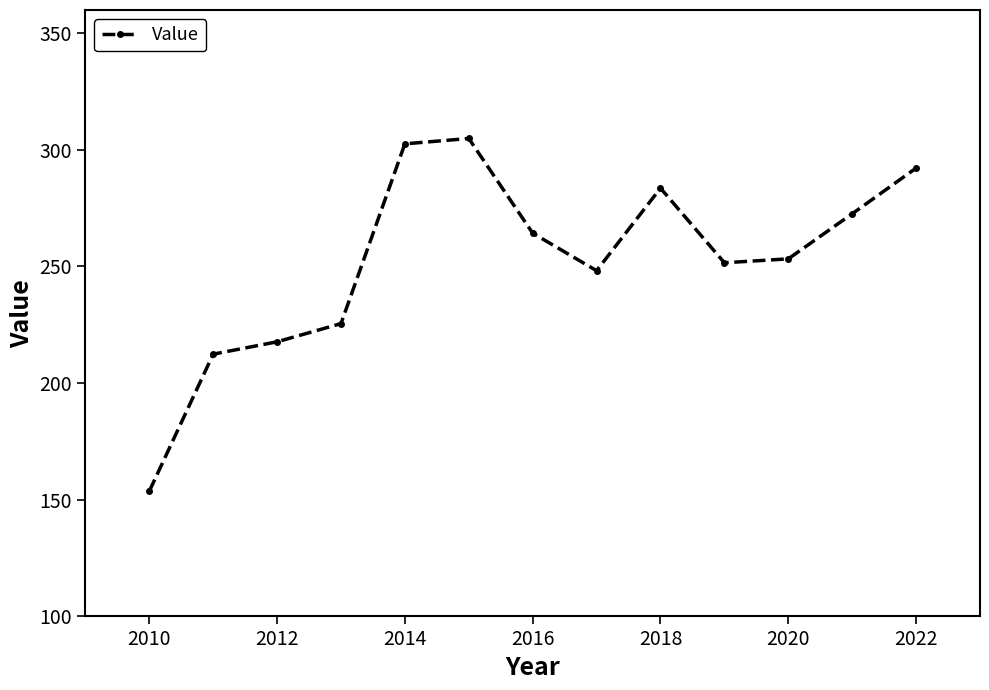

What is the difference between the maximum and minimum values?

151.3